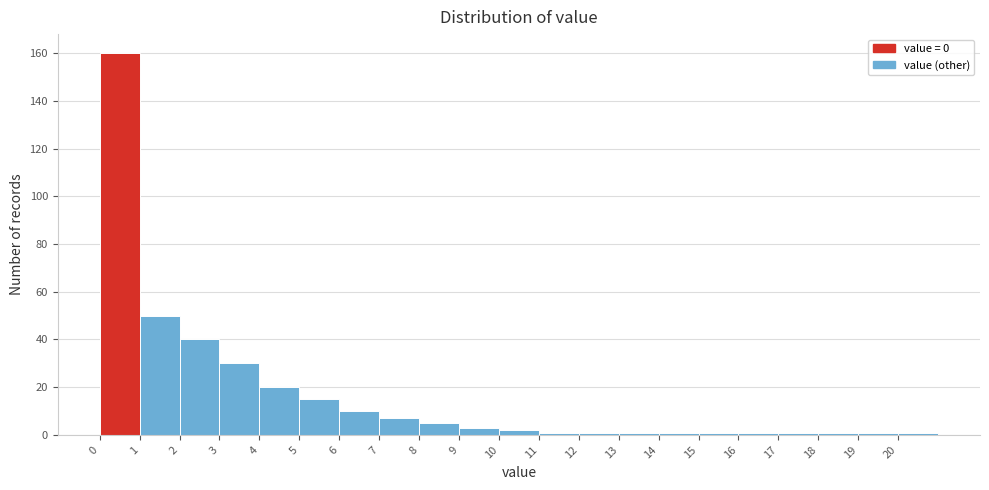

What is the height of the bar covering 1 to 2 on the x-axis? The values are not printed on the chart, so give them approximately, as read against the axis.

50